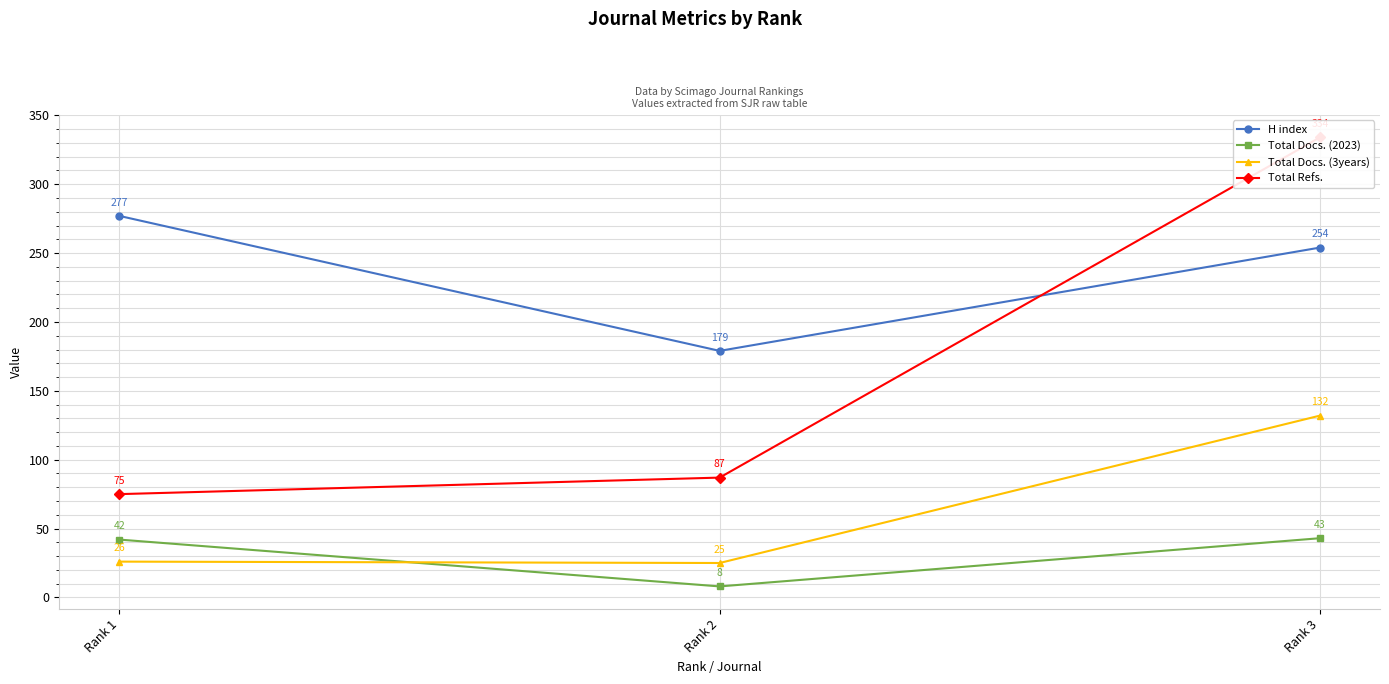

Which series has the largest total across all categories?

H index